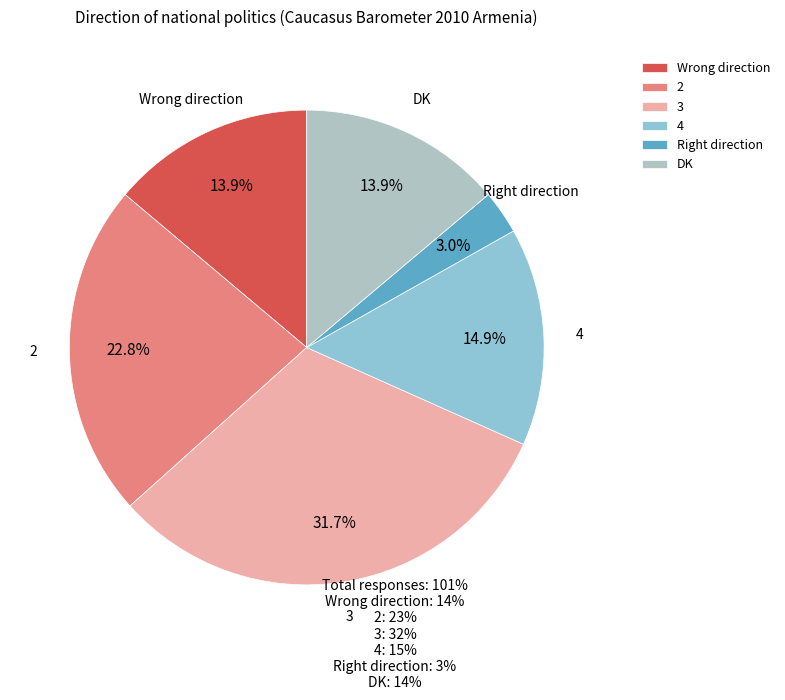

Does any single category account for the majority?

No